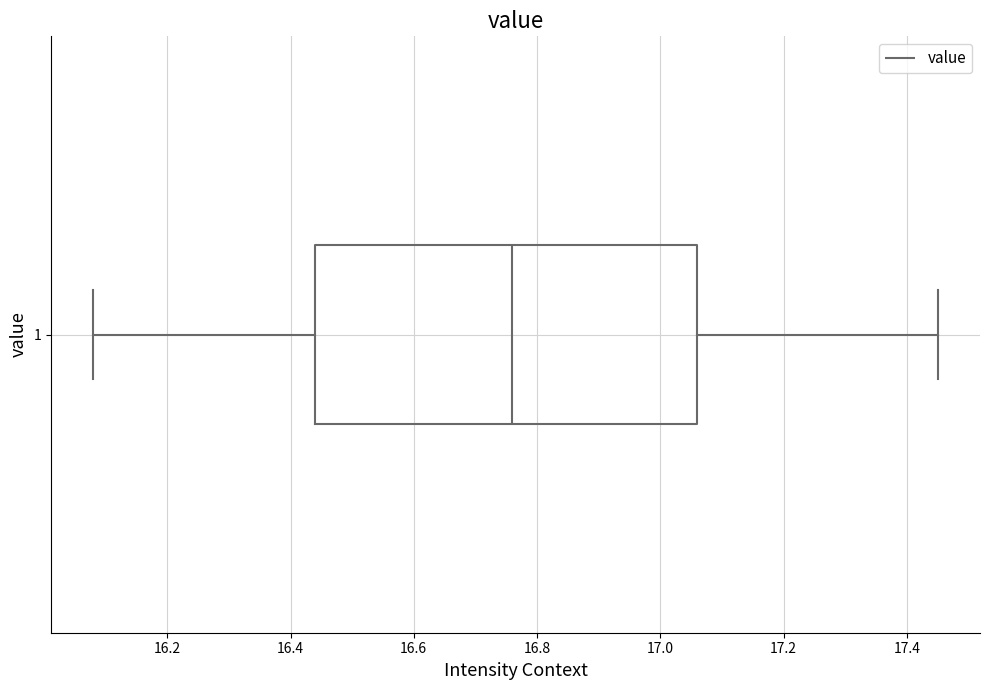

Read this box plot against the x-axis: the position of the median line, the range covered by the box, and the ends of both whiskers. The values are not printed on the chart, so give them approximately, as read against the axis.

median 16.76, box 16.44 to 17.06, whiskers 16.08 to 17.46